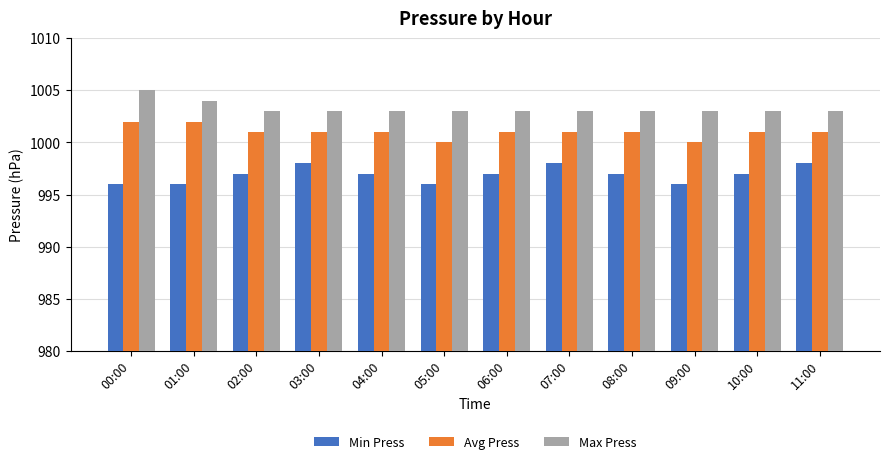

At which category is the sum across all series the highest?

00:00